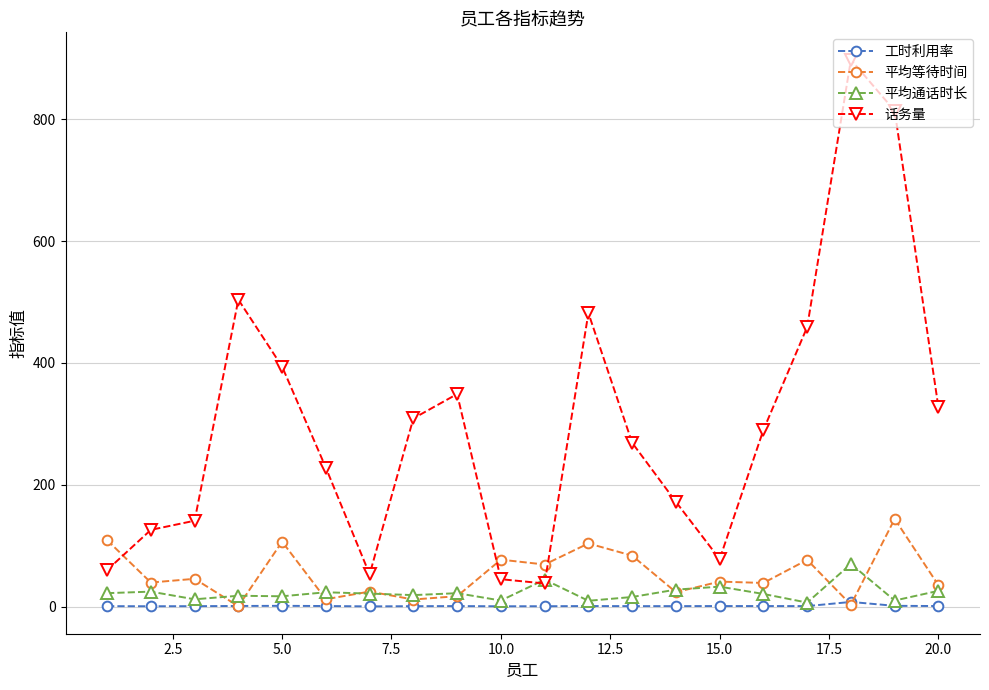

True or false: 工时利用率 has more than 1 points higher than both neighbors.

True